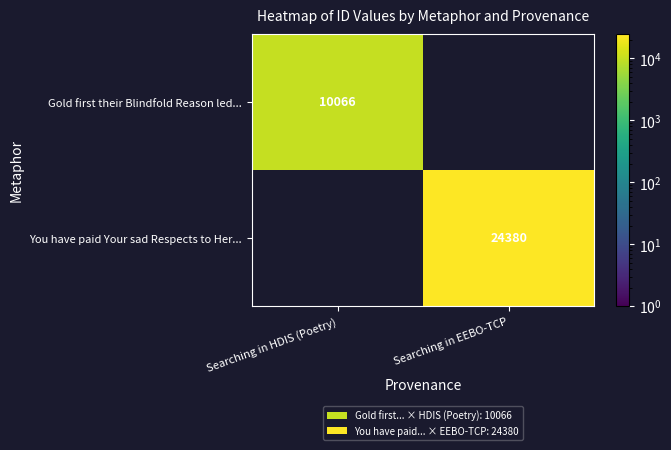

The Gold first their Blindfold Reason led... series shows 4078 at Searching in HDIS (Poetry). True or false?

False